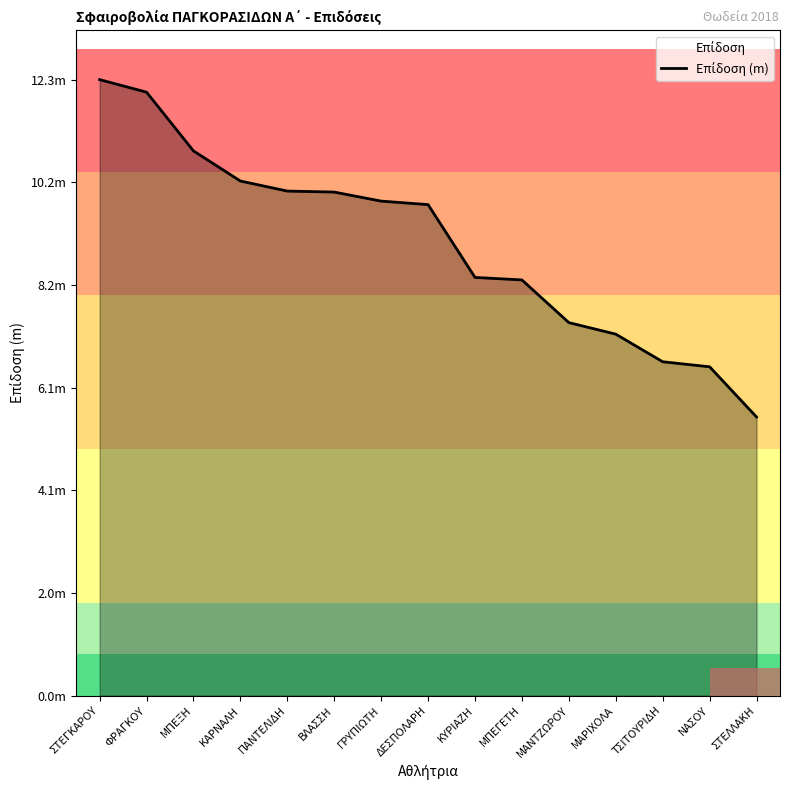

Between ΜΑΡΙΧΟΛΑ and ΣΤΕΓΚΑΡΟΥ, which is larger?

ΣΤΕΓΚΑΡΟΥ